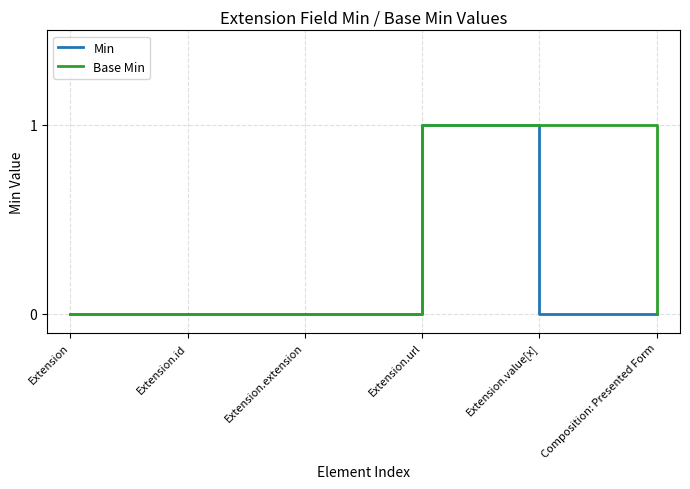

Which series has the largest total across all categories?

Base Min